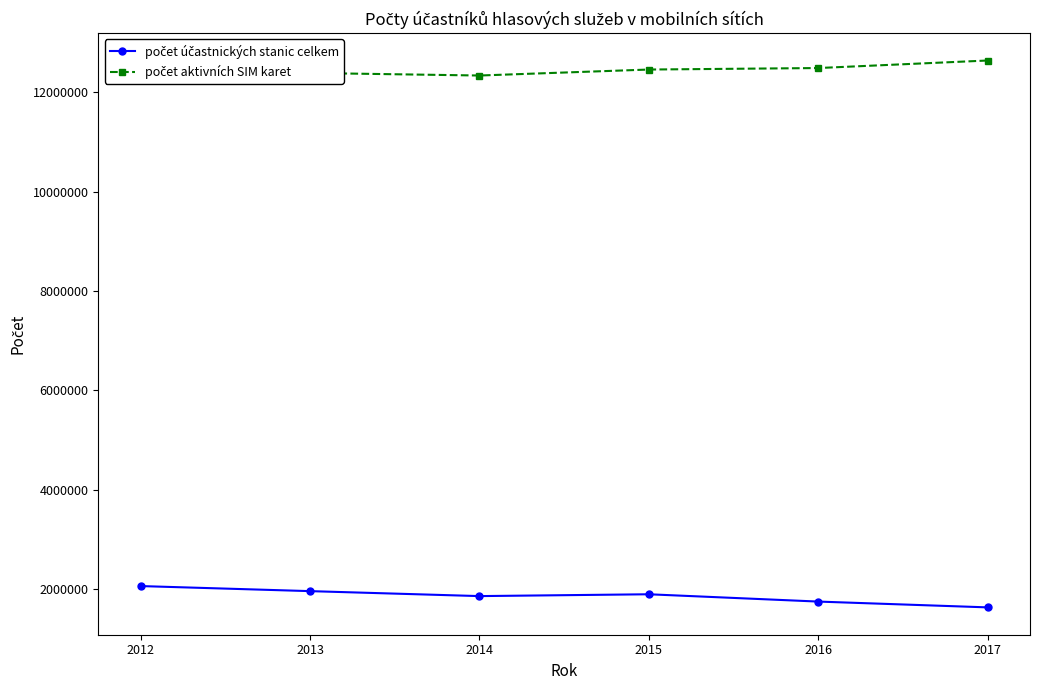

What is the total value across all series at 2013?

14345045